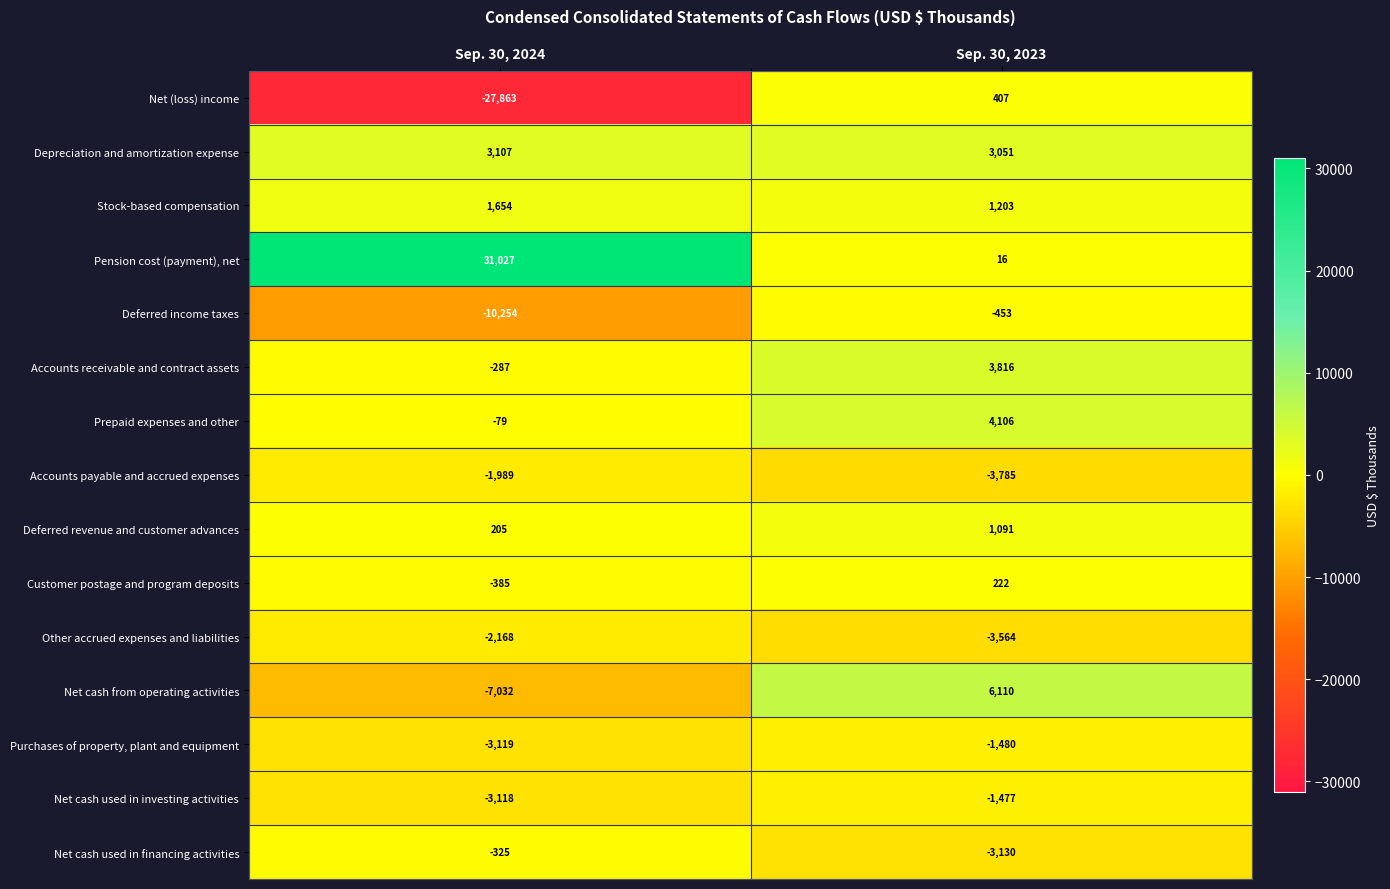

Count the number of data series in this chart.

15